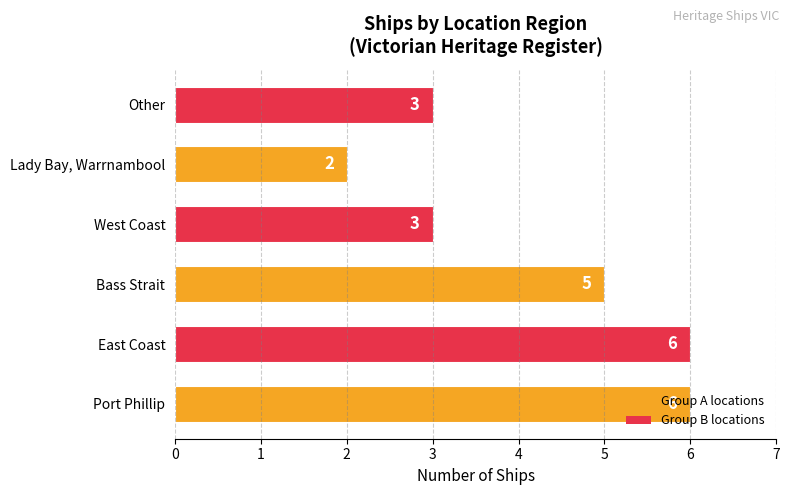

Is it true that the value at Lady Bay, Warrnambool is 4?

False